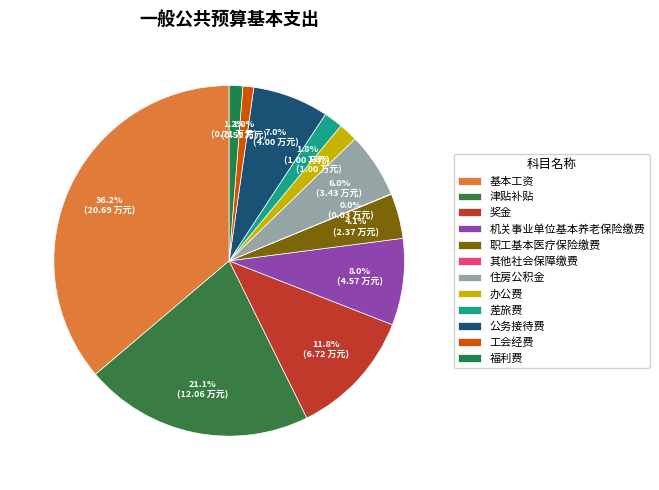

Which slice is the smallest?

其他社会保障缴费